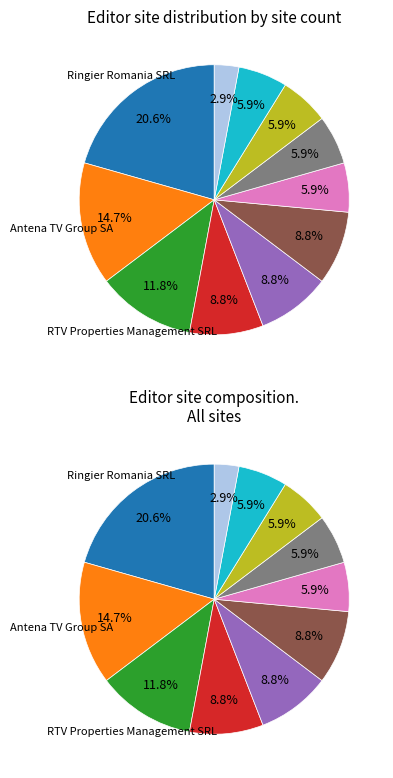

To the nearest percent, what percentage of the pie is Radulescu Consulting SRL?

6%